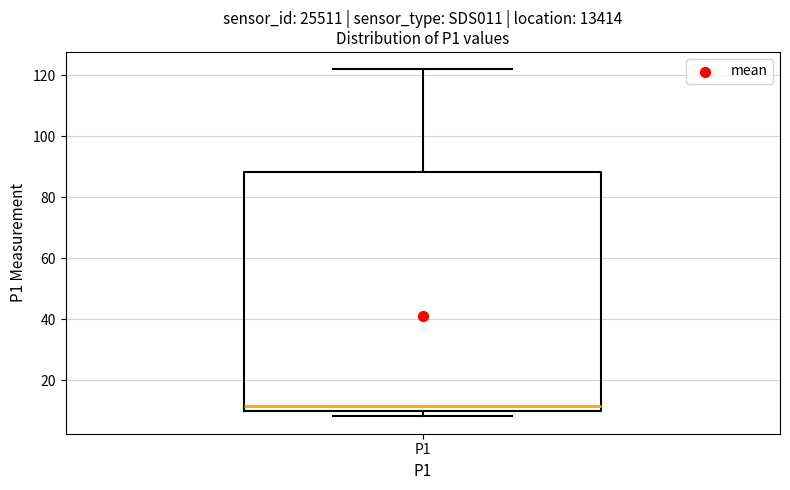

Read this box plot against the y-axis: the position of the median line, the range covered by the box, and the ends of both whiskers. The values are not printed on the chart, so give them approximately, as read against the axis.

median 12, box 10 to 88, whiskers 8 to 122